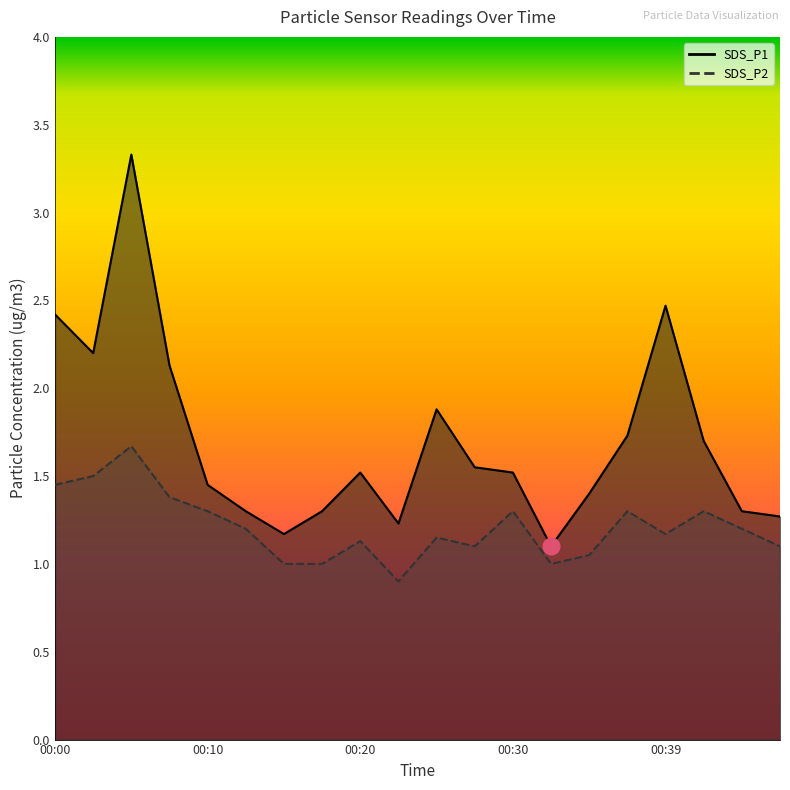

How many series are shown in this chart?

2